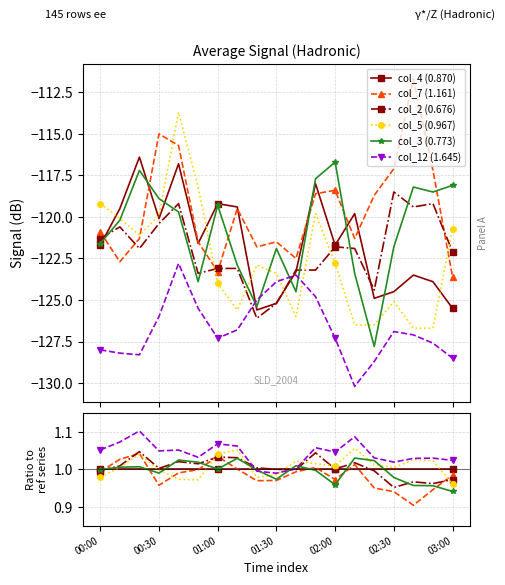

The col_3 (0.773) series shows 0.4 at 11. True or false?

False